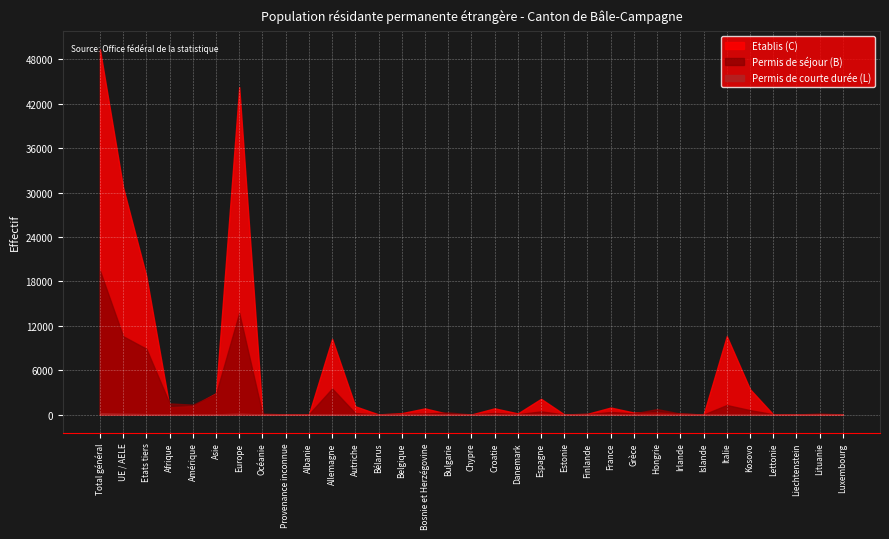

What position from the right is Etats tiers?

31